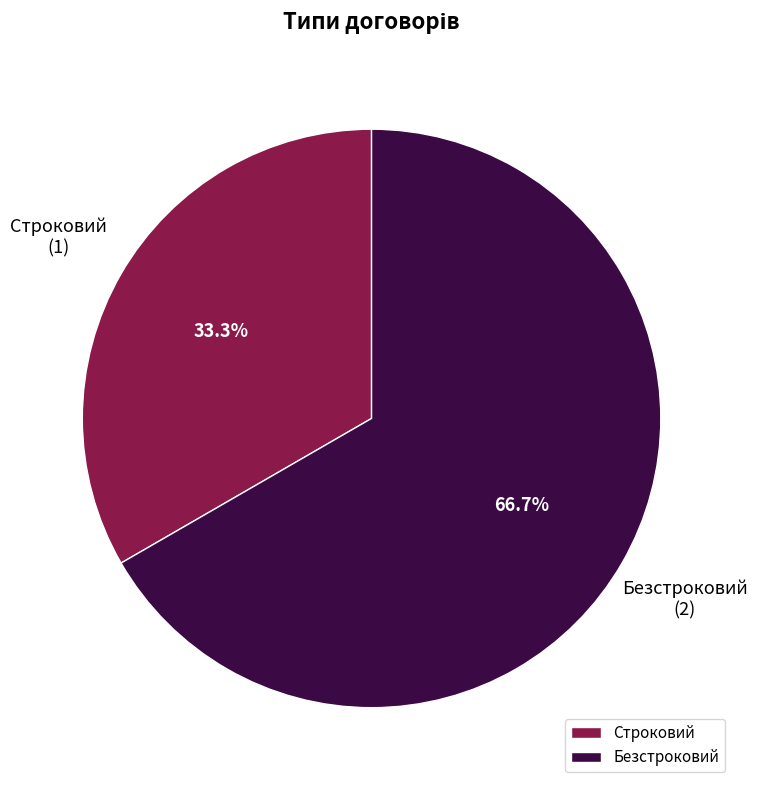

Between Безстроковий and Строковий, which is larger?

Безстроковий